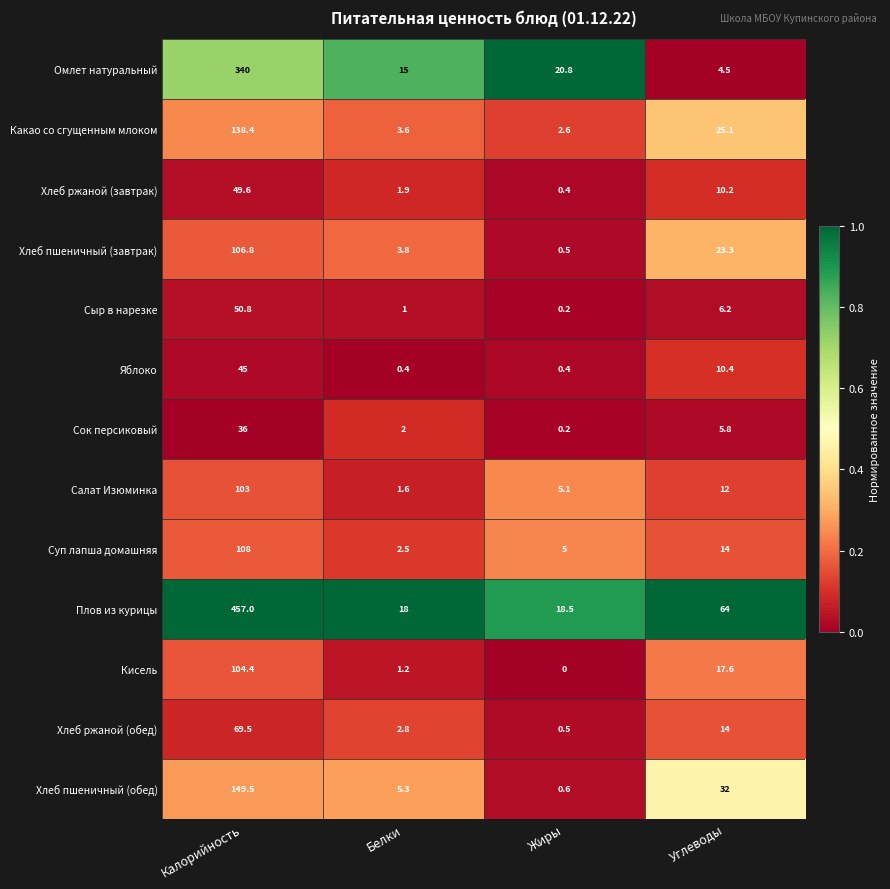

Which series has the largest total across all categories?

Плов из курицы